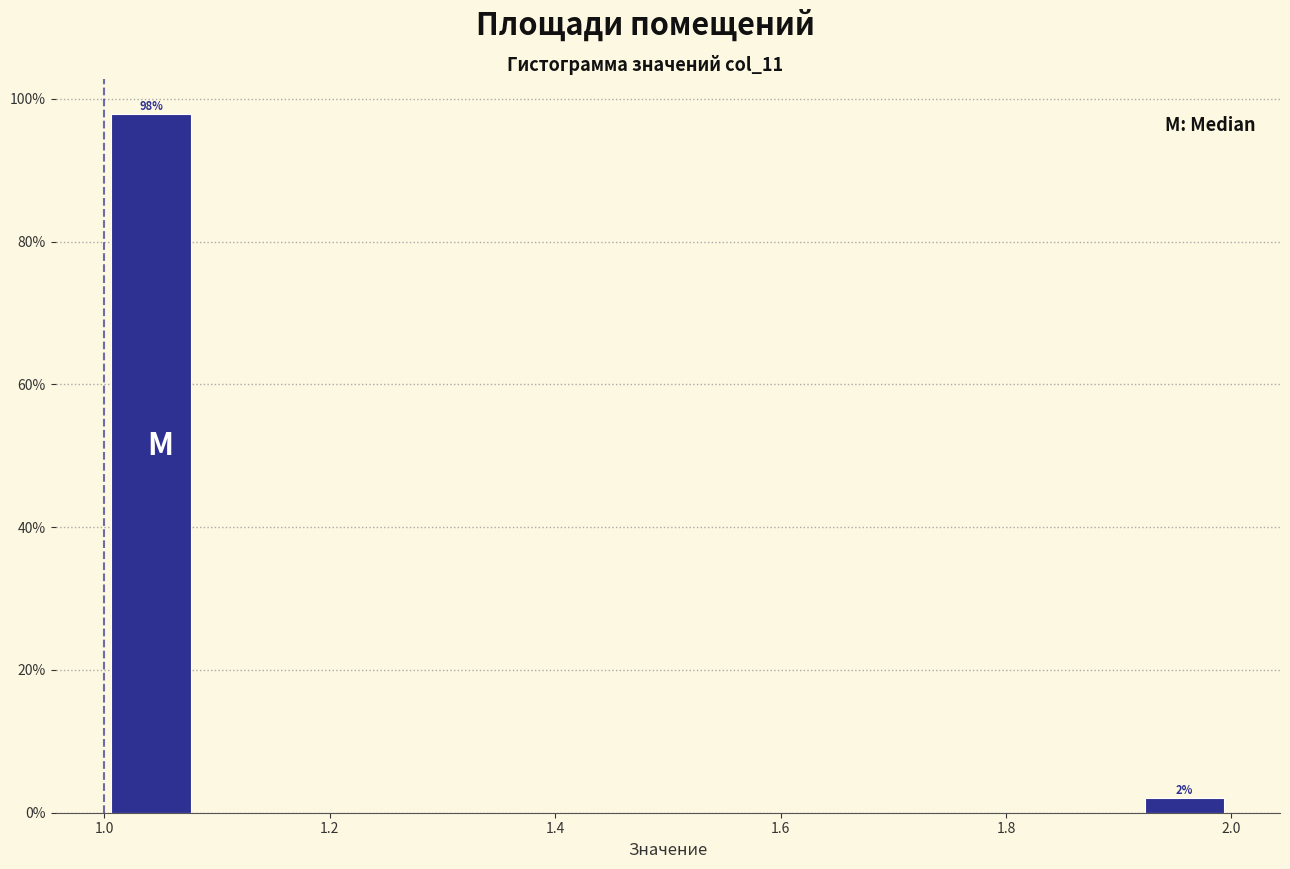

Which range on the x-axis has the tallest bar?

1.00 to 1.08